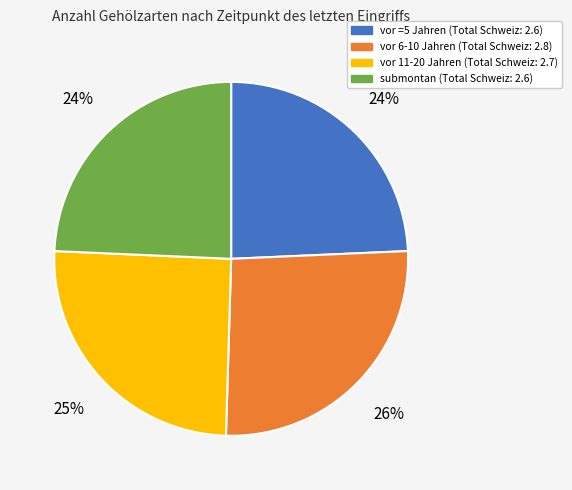

Which has a higher value, vor 11-20 Jahren or submontan?

vor 11-20 Jahren